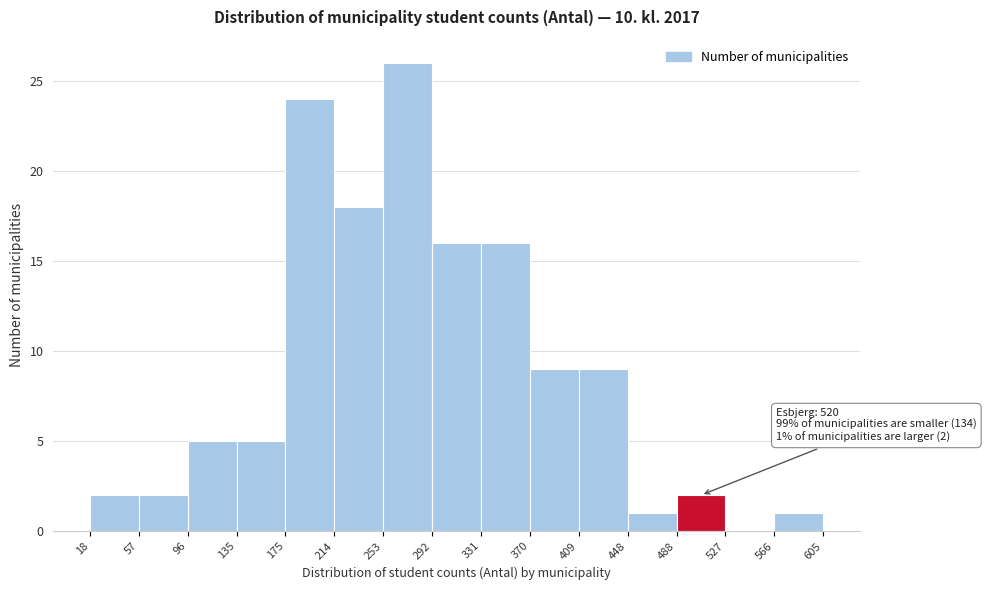

Over which range of the x-axis is the bar tallest?

253 to 292